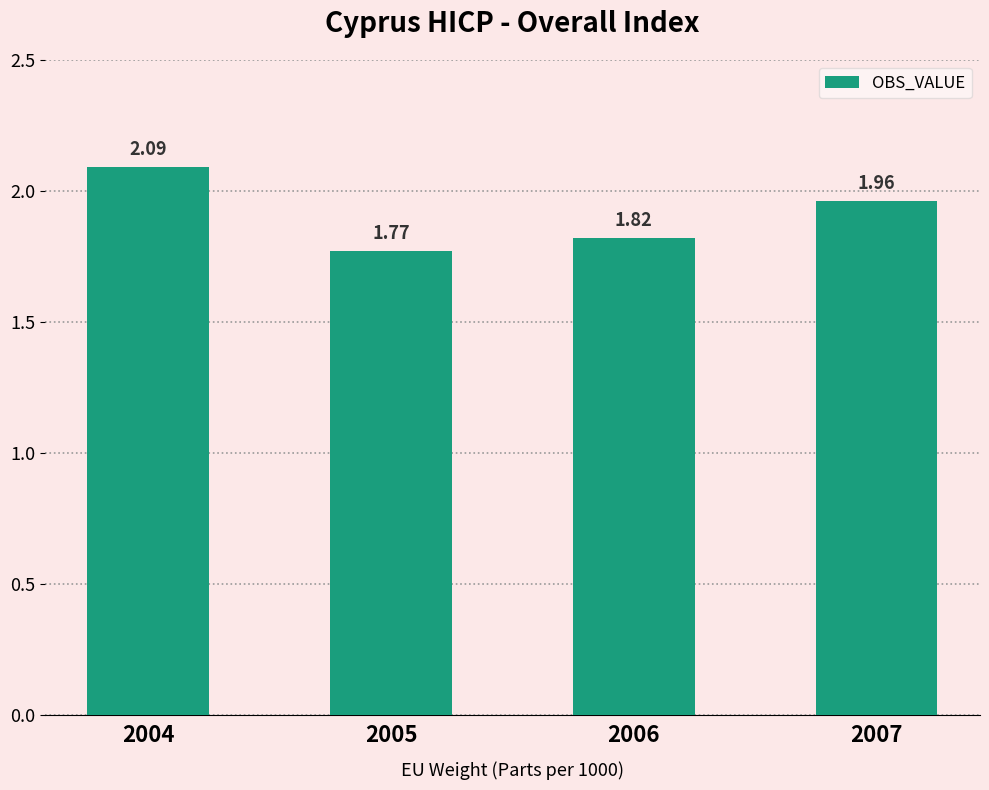

Rank the categories by value from highest to lowest.

2004, 2007, 2006, 2005